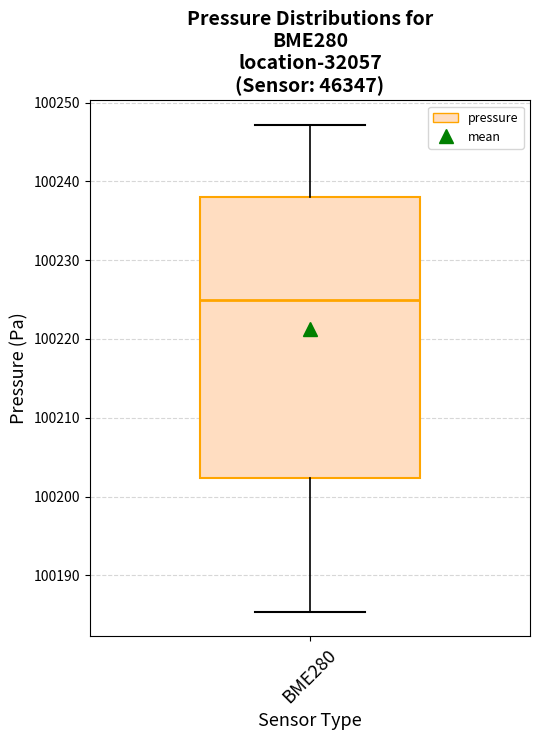

Transcribe this box plot: give where the median line is, the range the box spans, and where the two whiskers end, as read against the y-axis. The values are not printed on the chart, so give them approximately, as read against the axis.

median 100225, box 100202 to 100238, whiskers 100185 to 100247